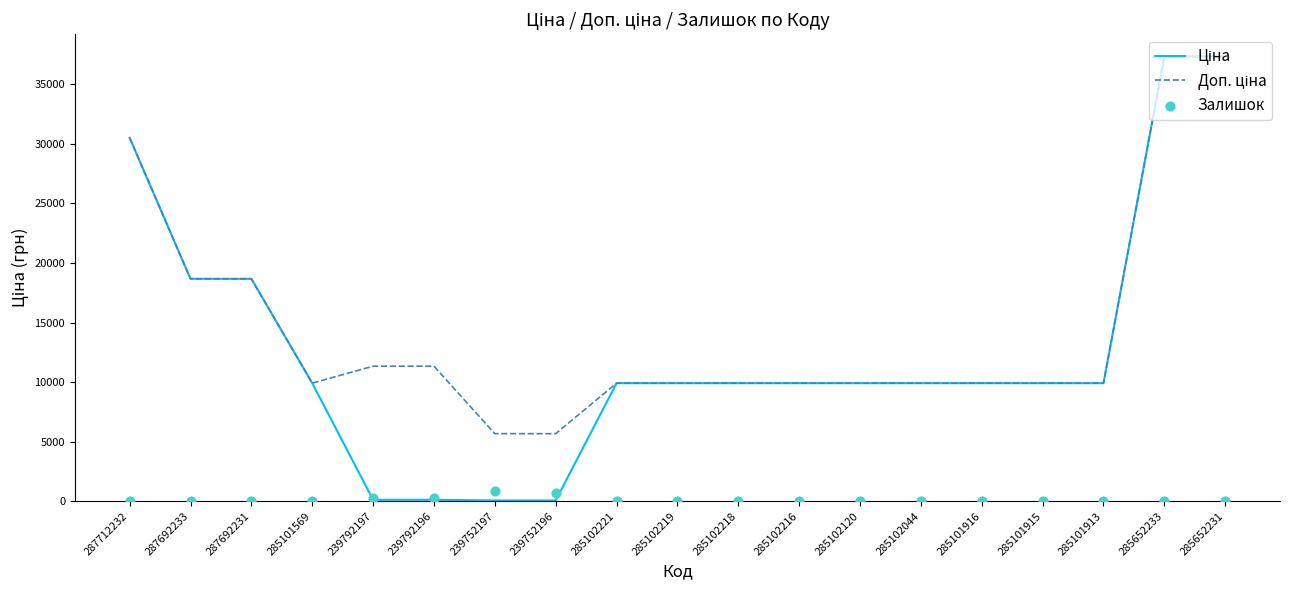

Which series has the largest total across all categories?

Доп. ціна